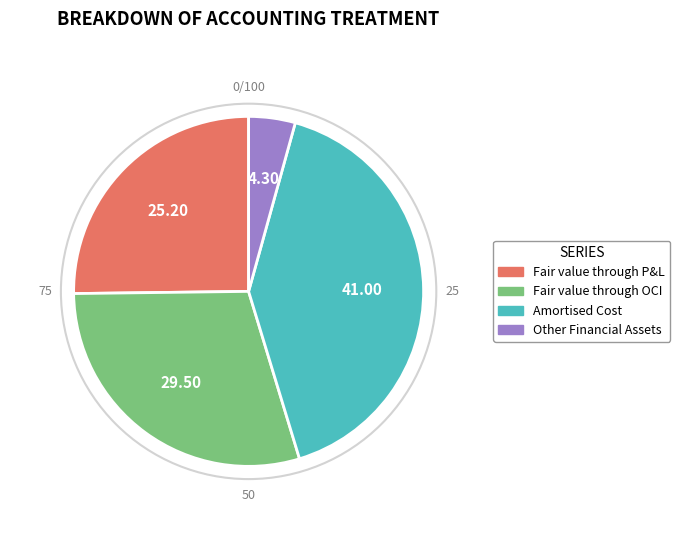

Is there any slice that represents more than half of the pie?

No